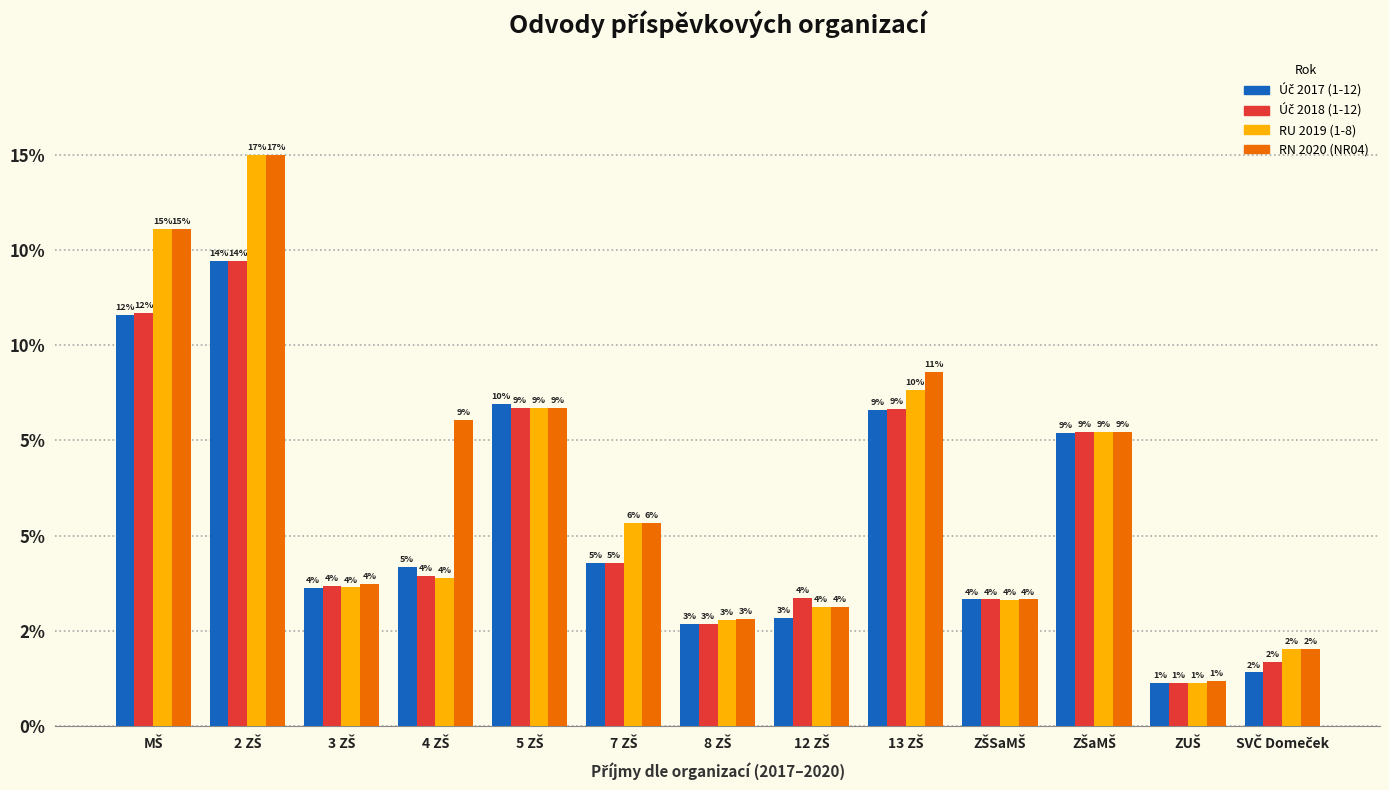

Does the chart contain stacked bars?

No